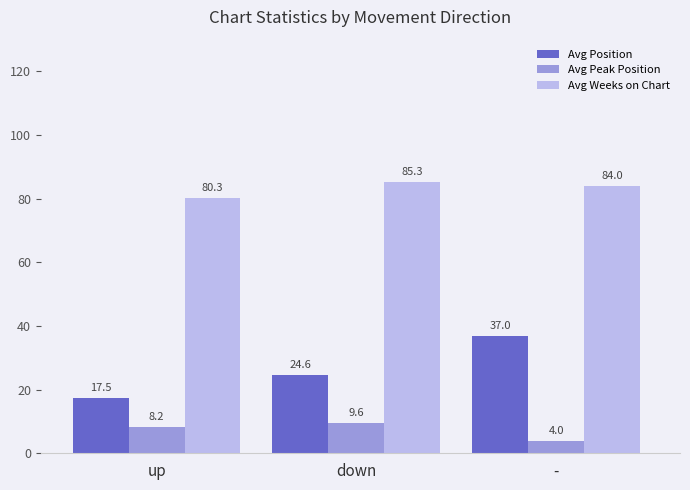

What is the smallest value displayed?

4.0